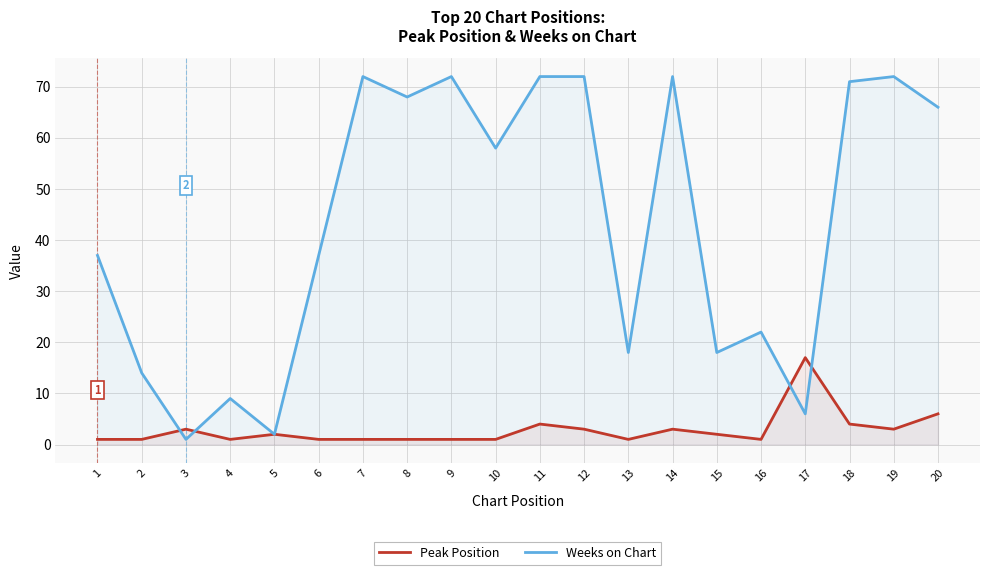

Which category has the highest value in the Peak Position series?

17